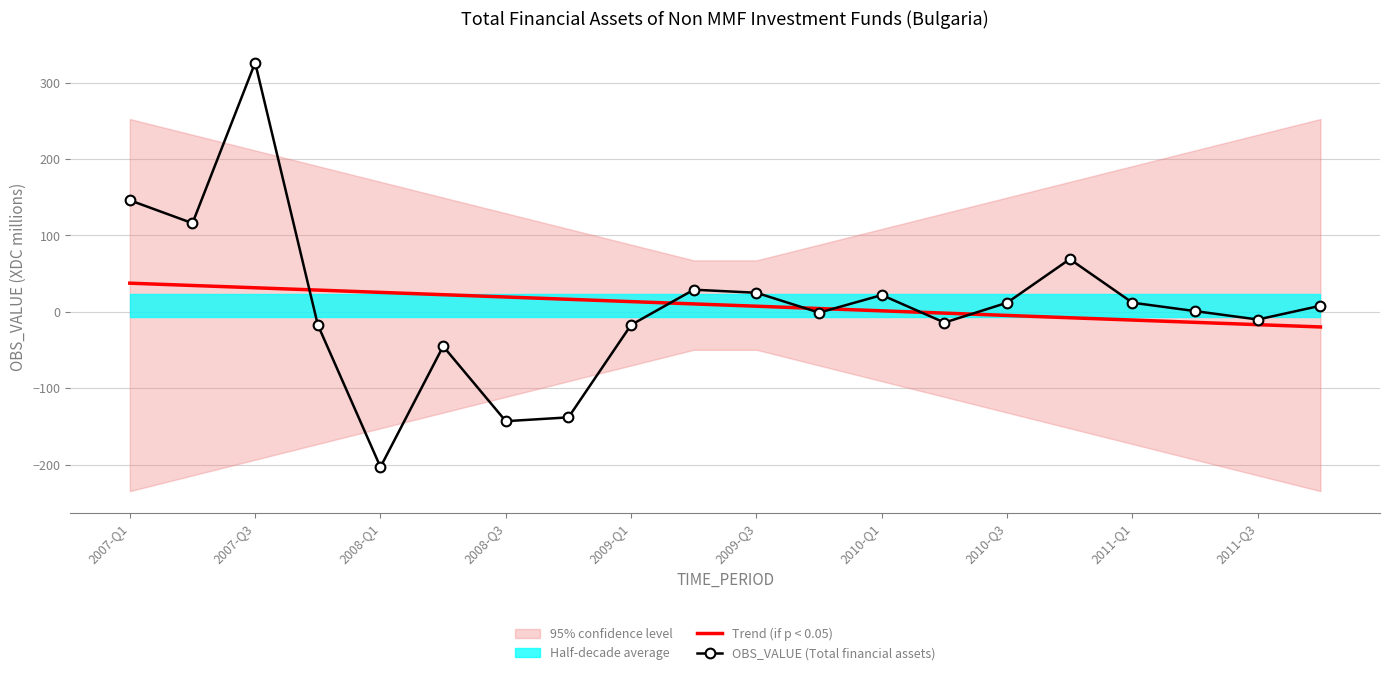

Which series has the largest range (max minus min)?

OBS_VALUE (Total financial assets)